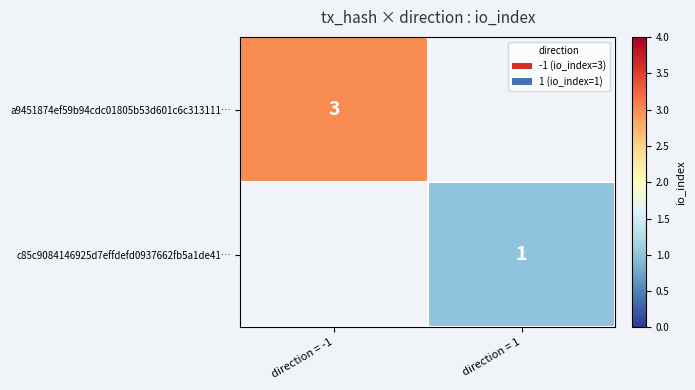

How many series are shown in this chart?

2